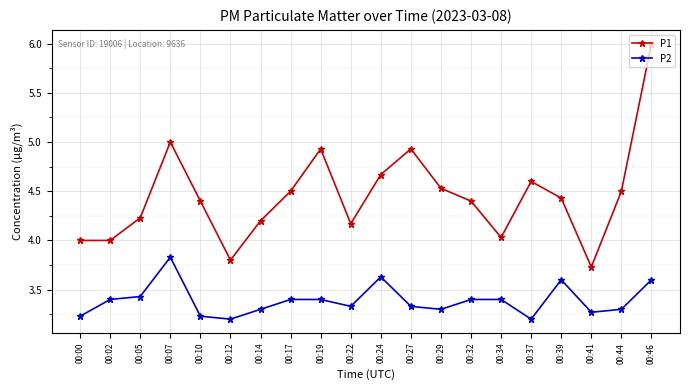

What is the difference between the highest and lowest values at 00:34?

0.6